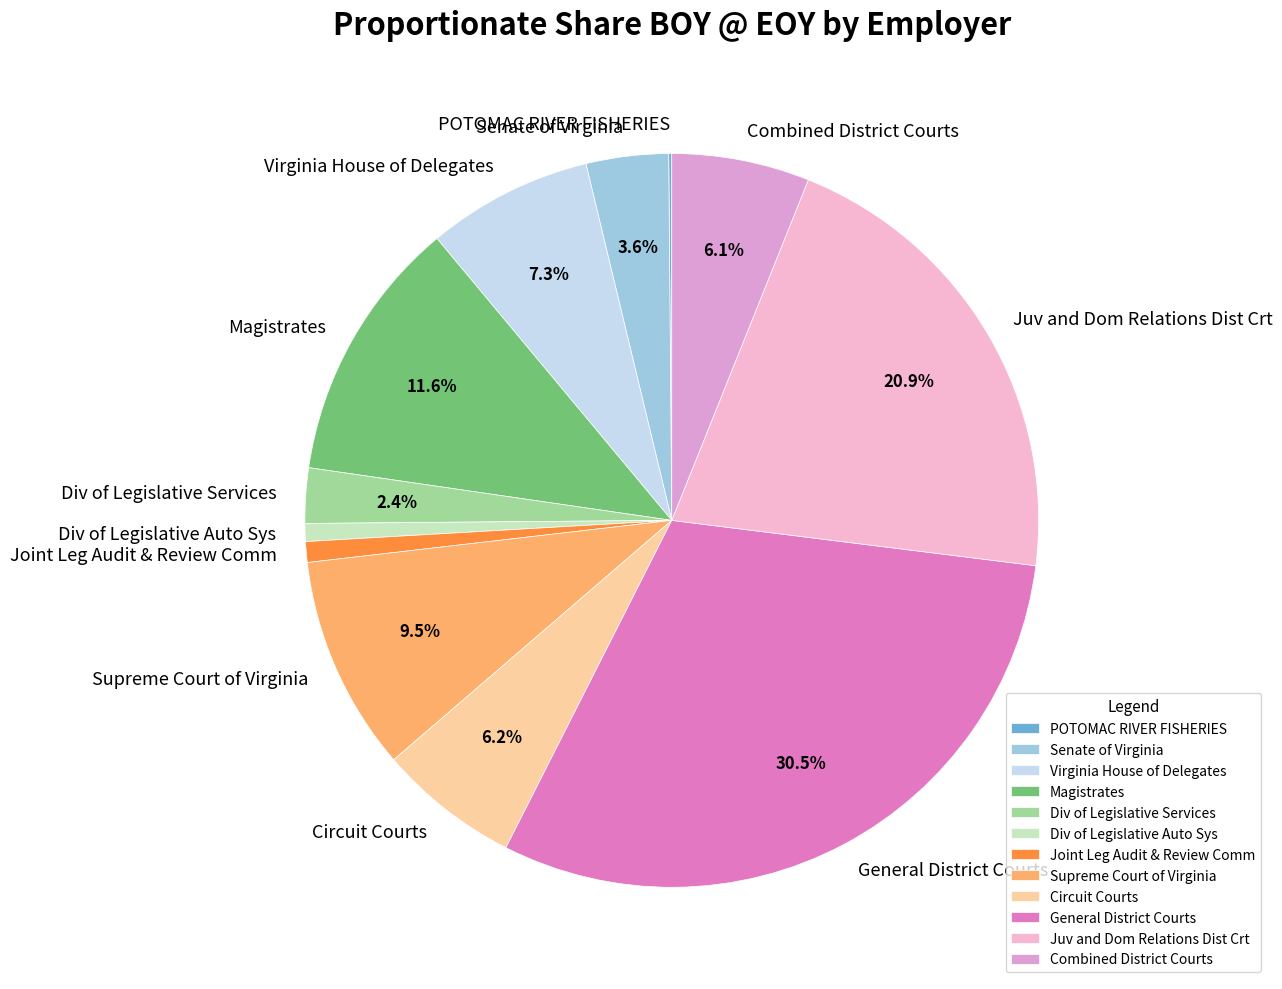

The Magistrates slice represents 1% of the pie. True or false?

False